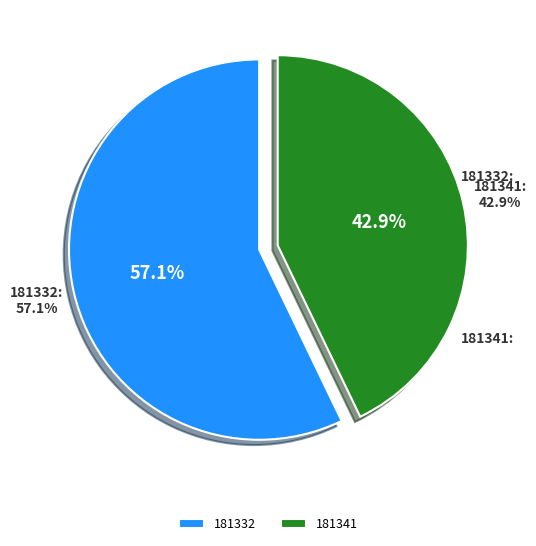

What percentage is the 181332 slice, to the nearest percent?

57%